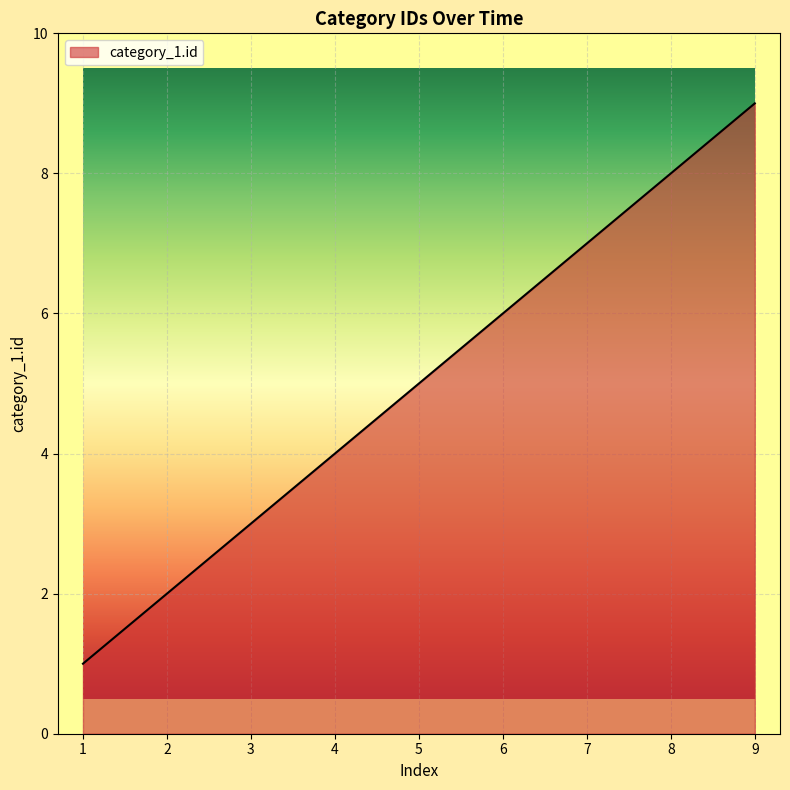

What is the change in value from 6 to 8?

+2